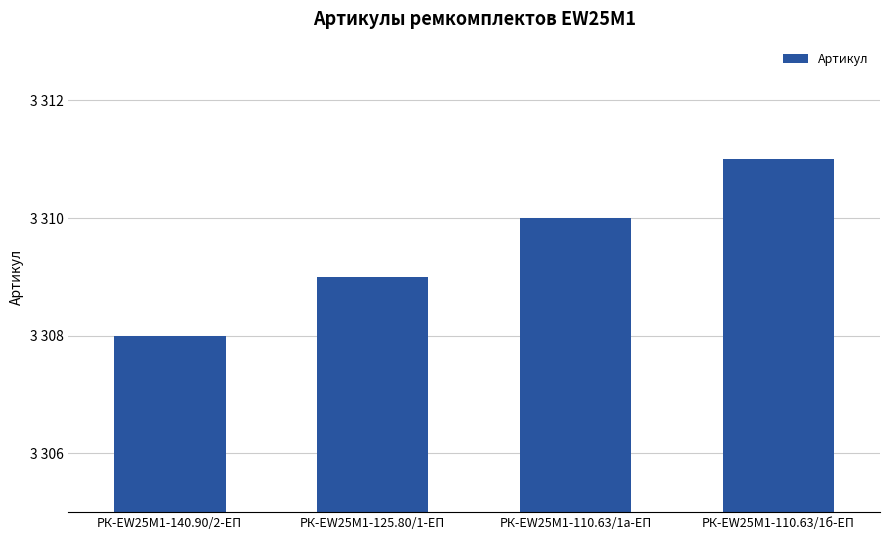

Does the chart contain any negative values?

No